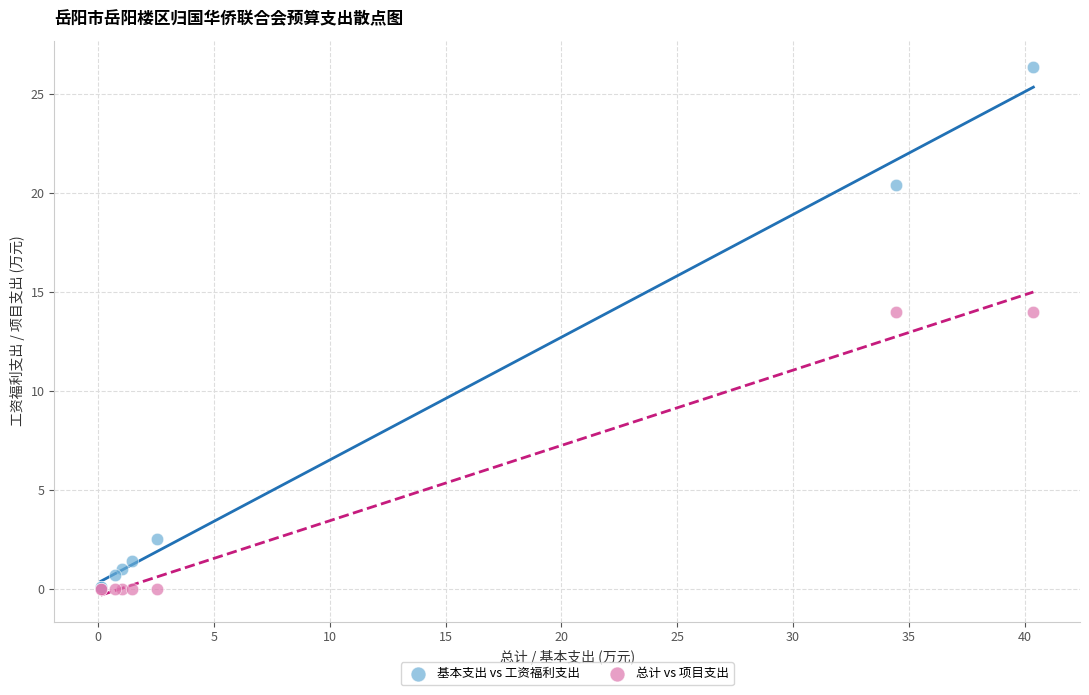

What are all the series names shown in the legend?

基本支出 vs 工资福利支出, 总计 vs 项目支出